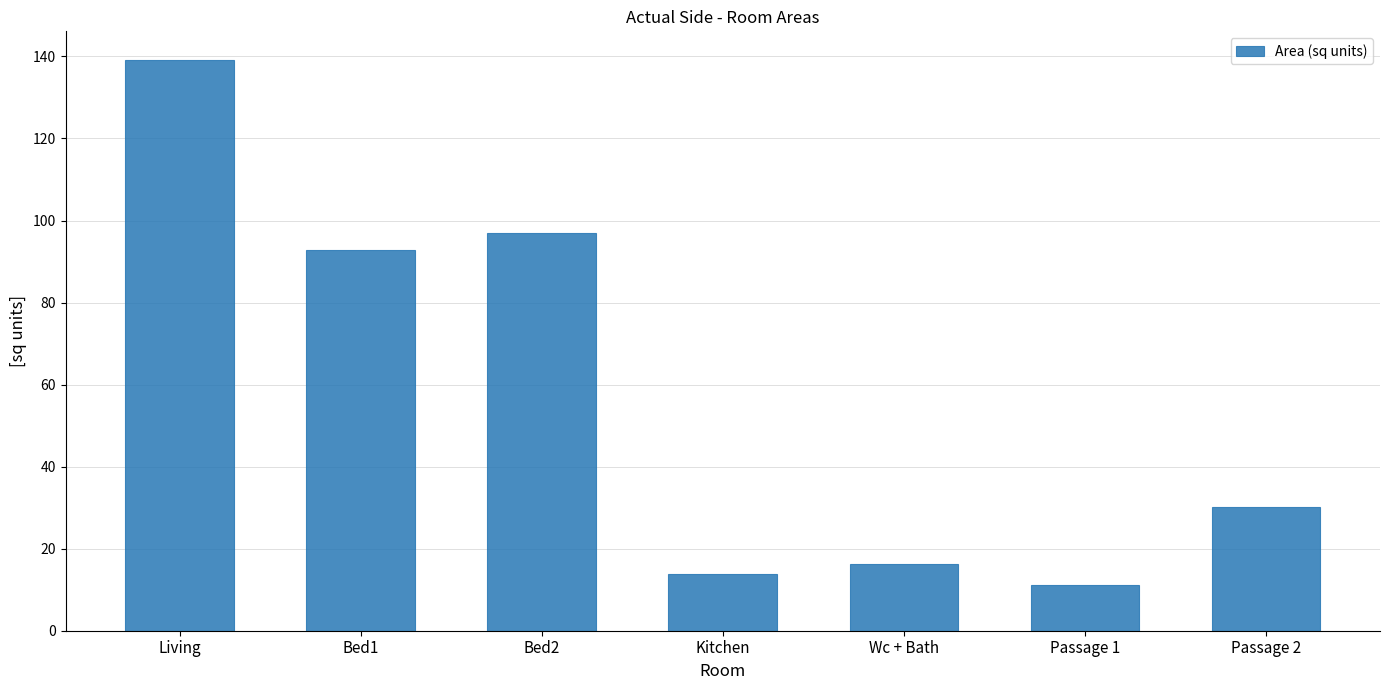

What is the sum of the values at Wc + Bath and Kitchen?

30.1